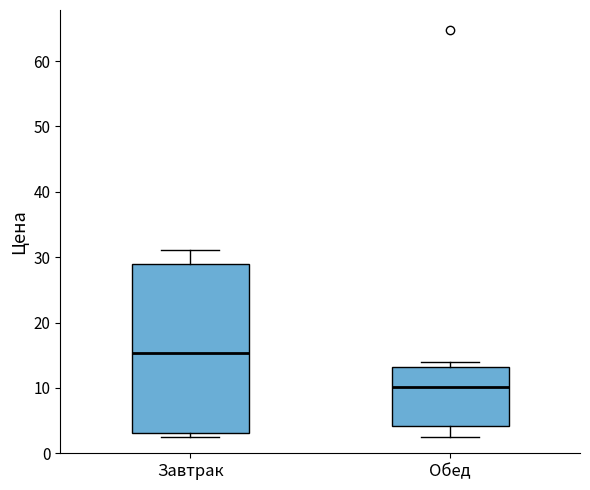

Reading left to right, read every box against the y-axis: the position of its median line, the range the box covers, and the ends of its whiskers. The values are not printed on the chart, so give them approximately, as read against the axis.

Завтрак: median 15, box 3 to 29, whiskers 3 (just below the box's lower edge) to 31
Обед: median 10, box 4 to 13, whiskers 3 to 14